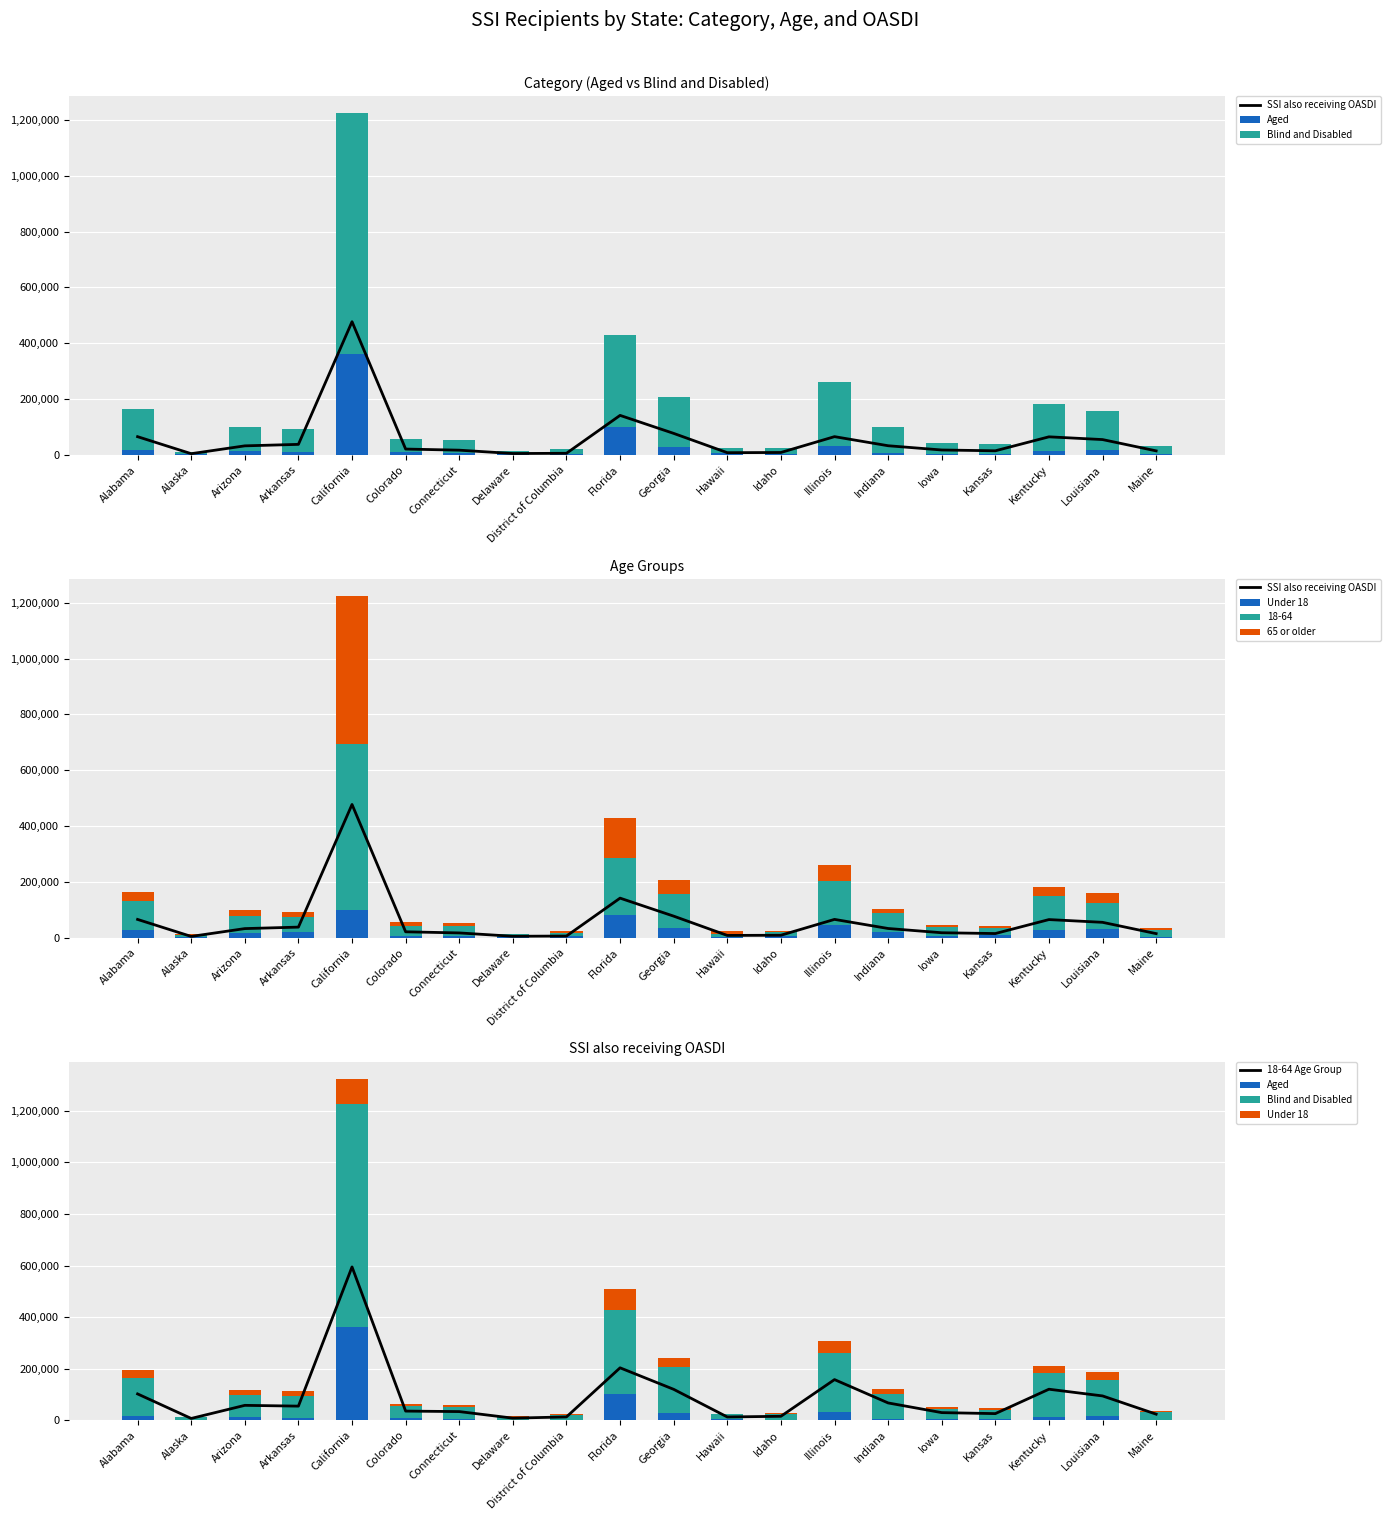

Reading right to left, transcribe all the data shown in this chart.

SSI also receiving OASDI: 14035	54535	64395	14302	17191	32444	65046	8234	7540	76729	141258	5355	4534	16525	20545	477163	37363	32028	3960	64941
Aged: 2354	16826	13384	3225	3559	5786	30427	1825	6471	26808	100661	1963	1315	6732	8663	359975	9148	13465	2111	16651
Blind and Disabled: 30177	141158	168296	36357	40326	95421	230501	21275	16521	179344	327585	19706	12757	46617	48287	864926	83666	85957	9229	148131
Under 18: 3497	29557	27744	7306	7126	21573	45080	4306	1563	35169	80596	4419	3333	6907	7190	99566	19455	17831	1164	28693
65 or older: 5311	33982	33477	6423	7019	12373	58111	3294	8581	50945	144224	4206	2446	12684	14126	530748	18468	23677	3054	33848
18-64 Age Group: 23723	94445	120459	25853	29740	67261	157737	15500	12848	120038	203426	13044	8293	33758	35634	594587	54891	57914	7122	102241